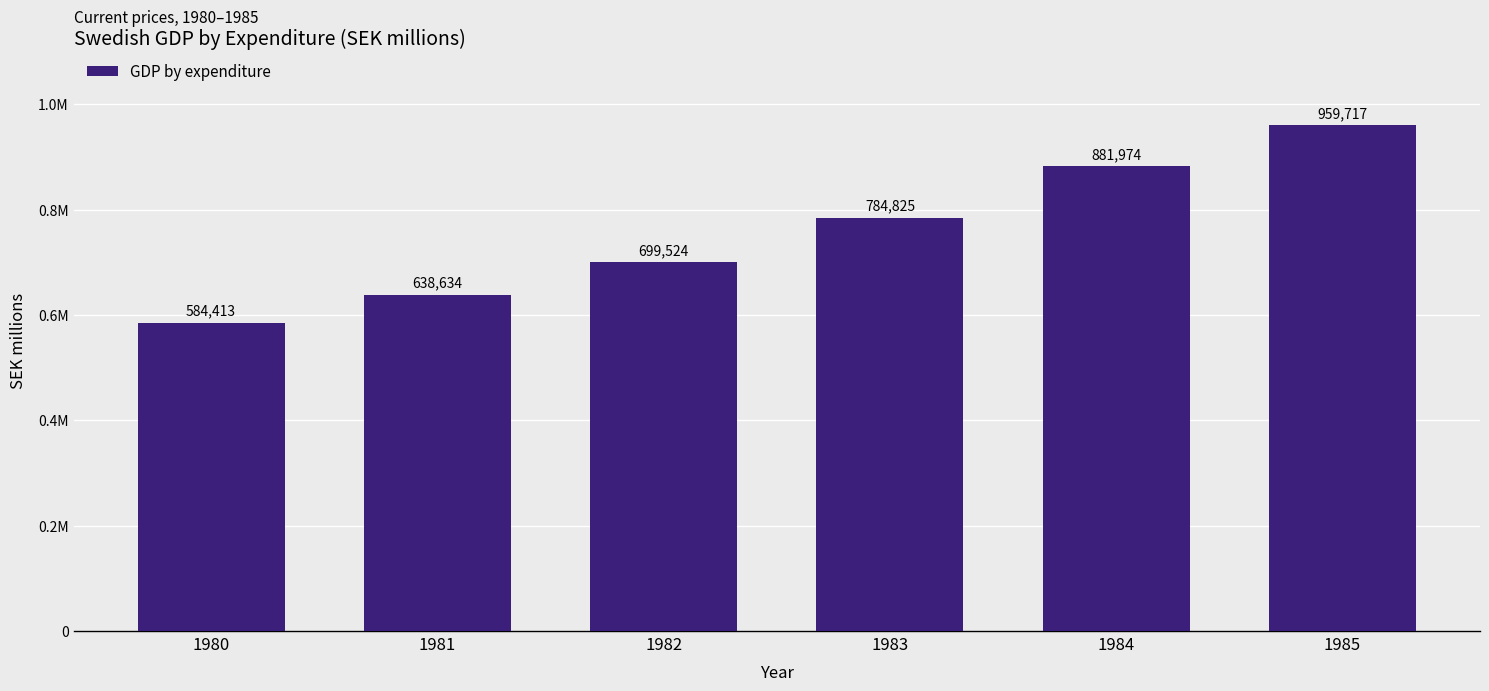

Rank the categories by value from highest to lowest.

1985, 1984, 1983, 1982, 1981, 1980